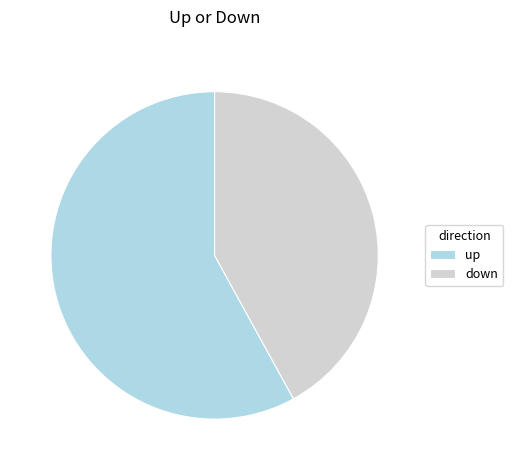

What is the majority slice?

up